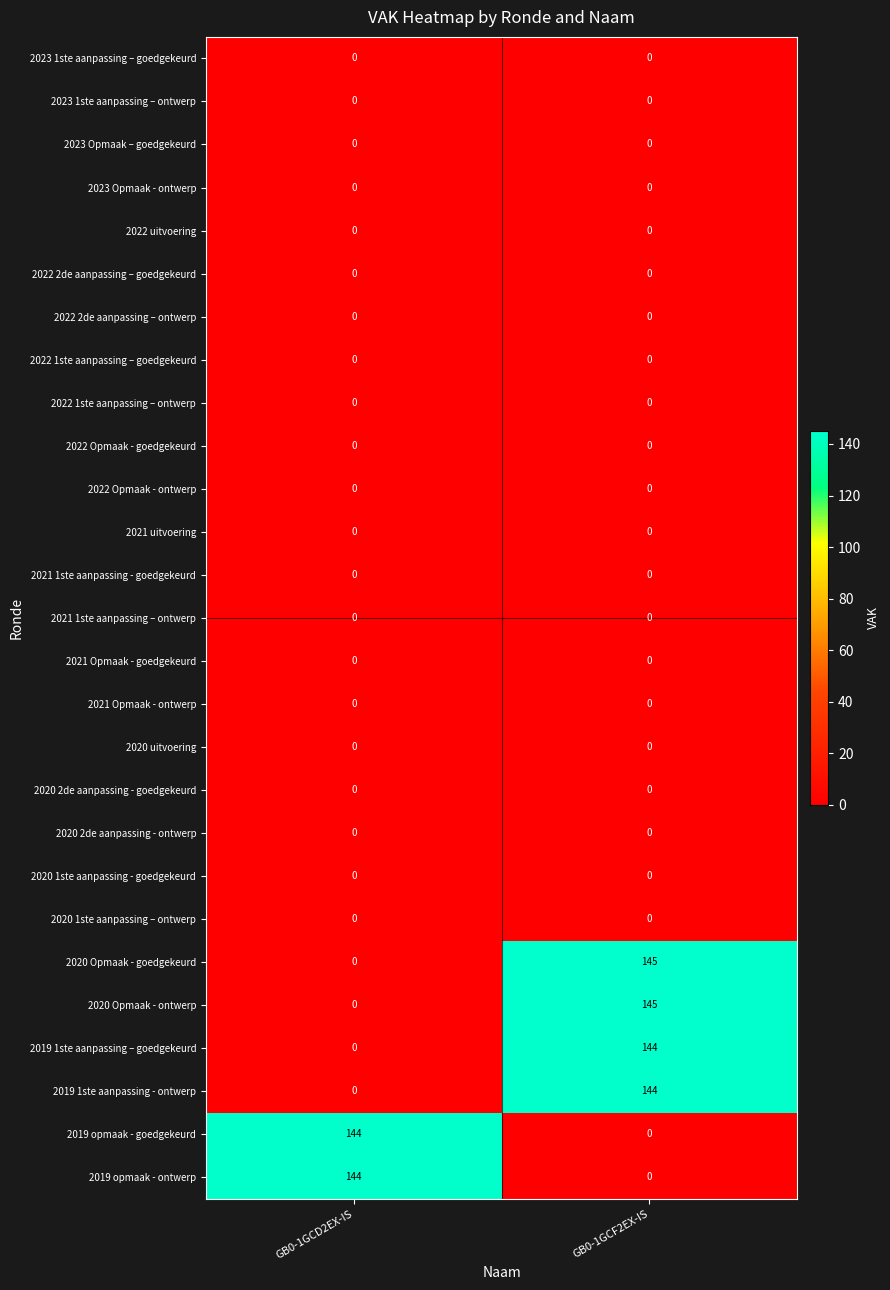

What is the difference between the highest and lowest values at GB0-1GCD2EX-IS?

144